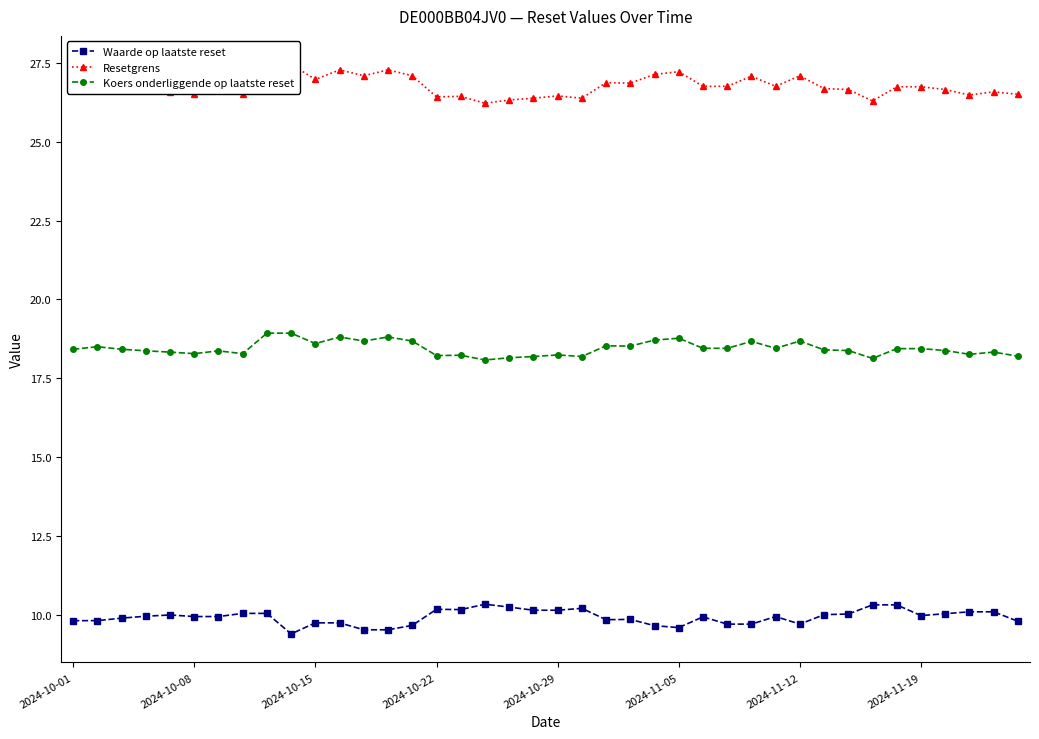

What is the maximum value for Waarde op laatste reset?

10.3